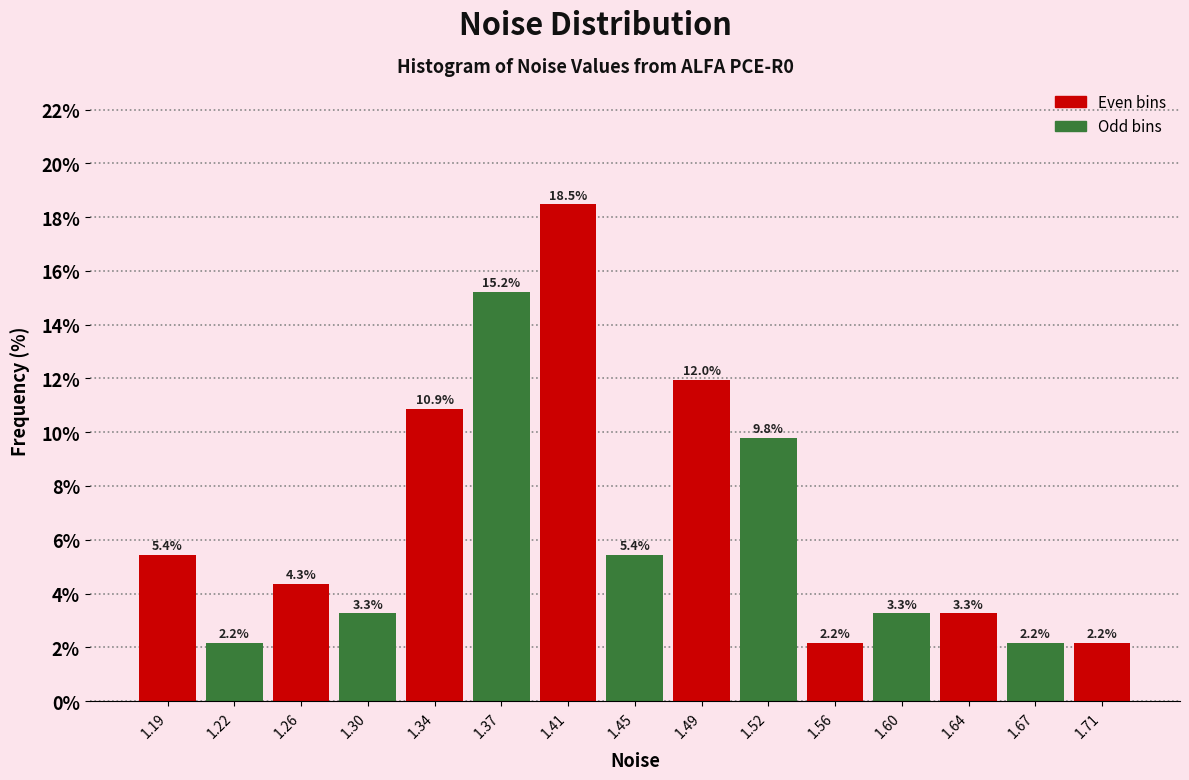

Over which range of the x-axis is the bar tallest?

1.390 to 1.430